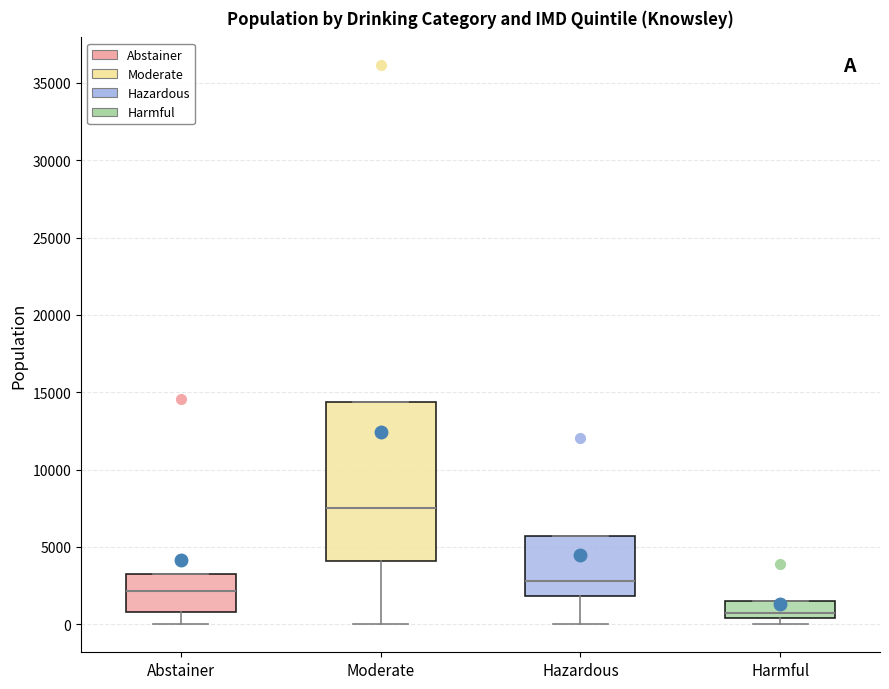

Which box has the highest median line?

Moderate